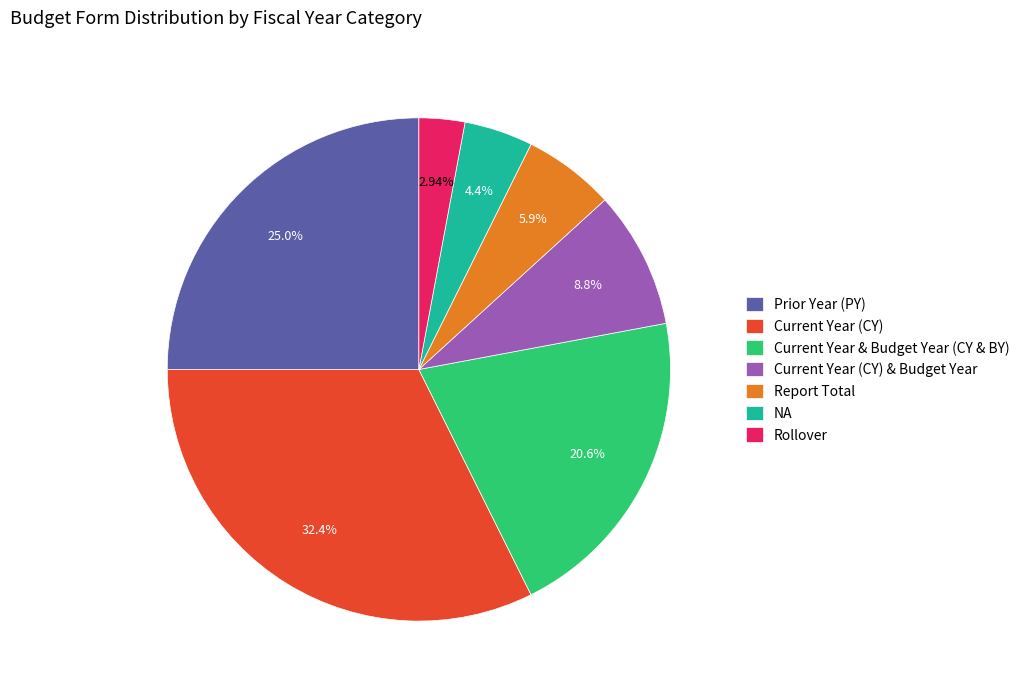

To the nearest percent, what is the combined percentage of Report Total and Prior Year (PY)?

31%